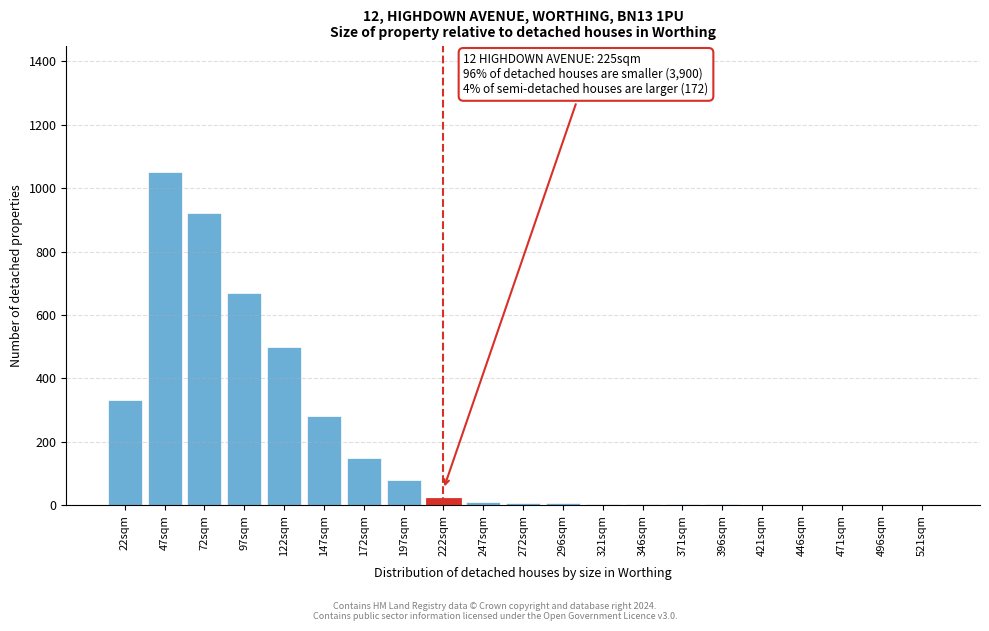

What is the greatest value displayed?

1050